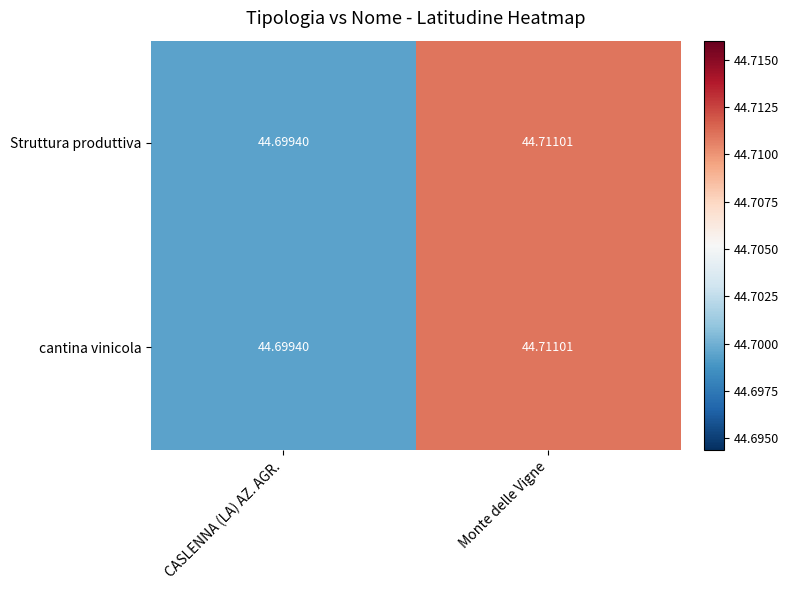

List the labels in order of Struttura produttiva value, largest first.

Monte delle Vigne, CASLENNA (LA) AZ. AGR.